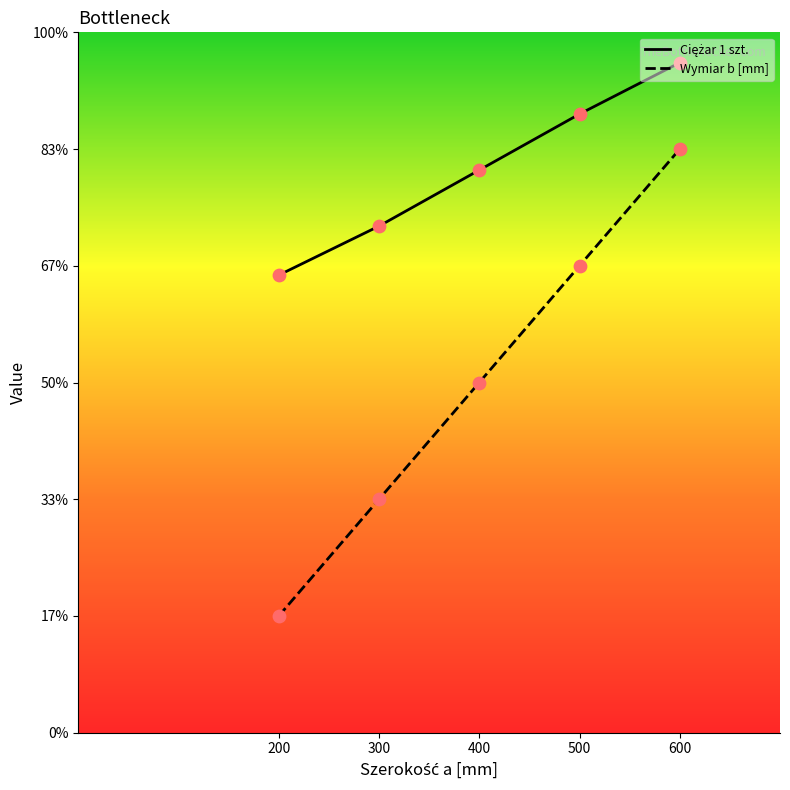

At how many categories does at least one series exceed 331?

5